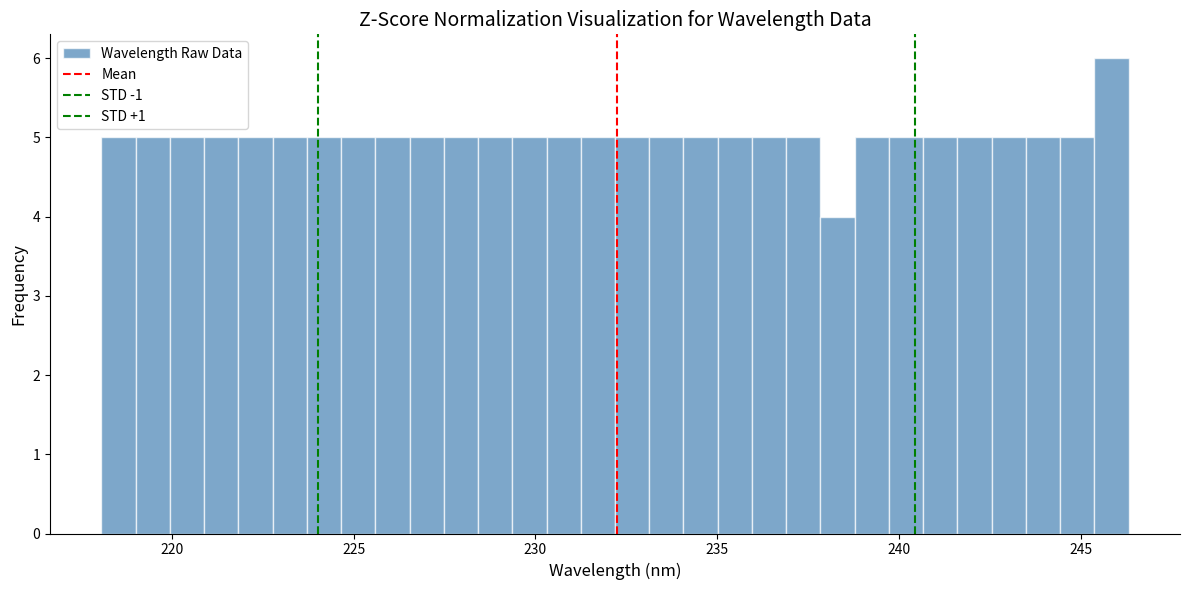

Read against the x-axis, roughly where is the centre of the tallest bar?

246.0